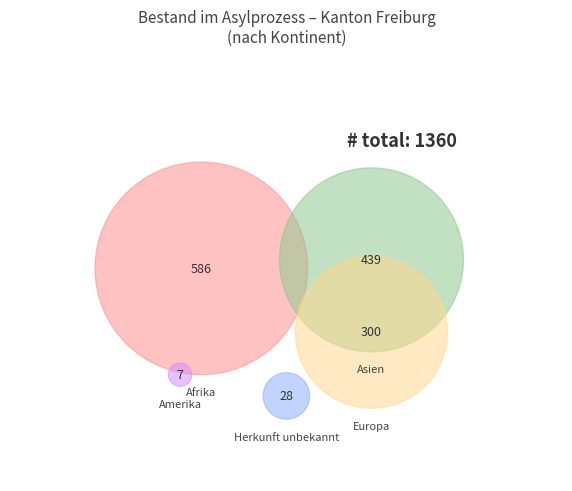

To the nearest percent, what percentage of the pie is Asien?

32%